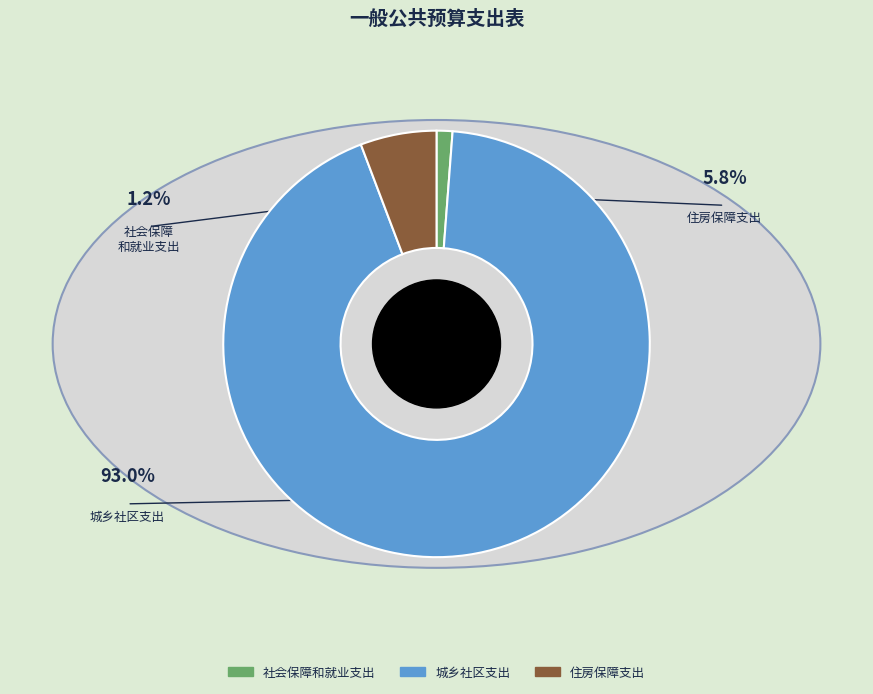

Which slice is the smallest?

社会保障和就业支出